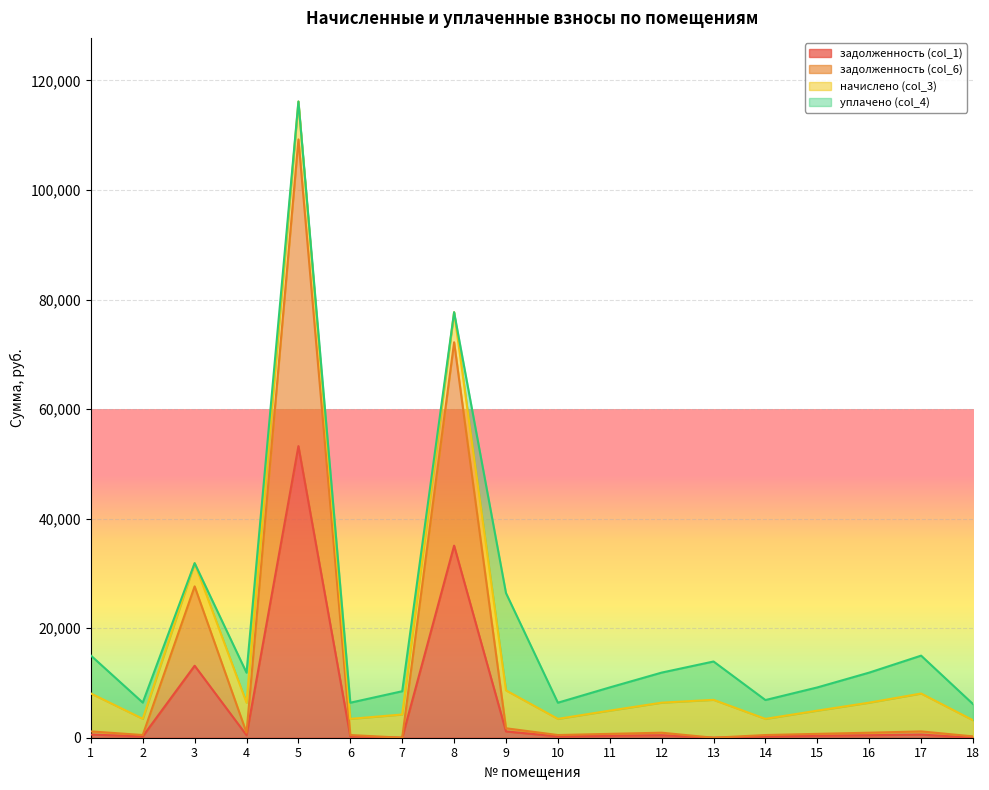

Rank the categories by задолженность (col_6) value from highest to lowest.

5, 8, 3, 9, 1, 17, 16, 12, 4, 11, 15, 2, 6, 10, 14, 18, 7, 13